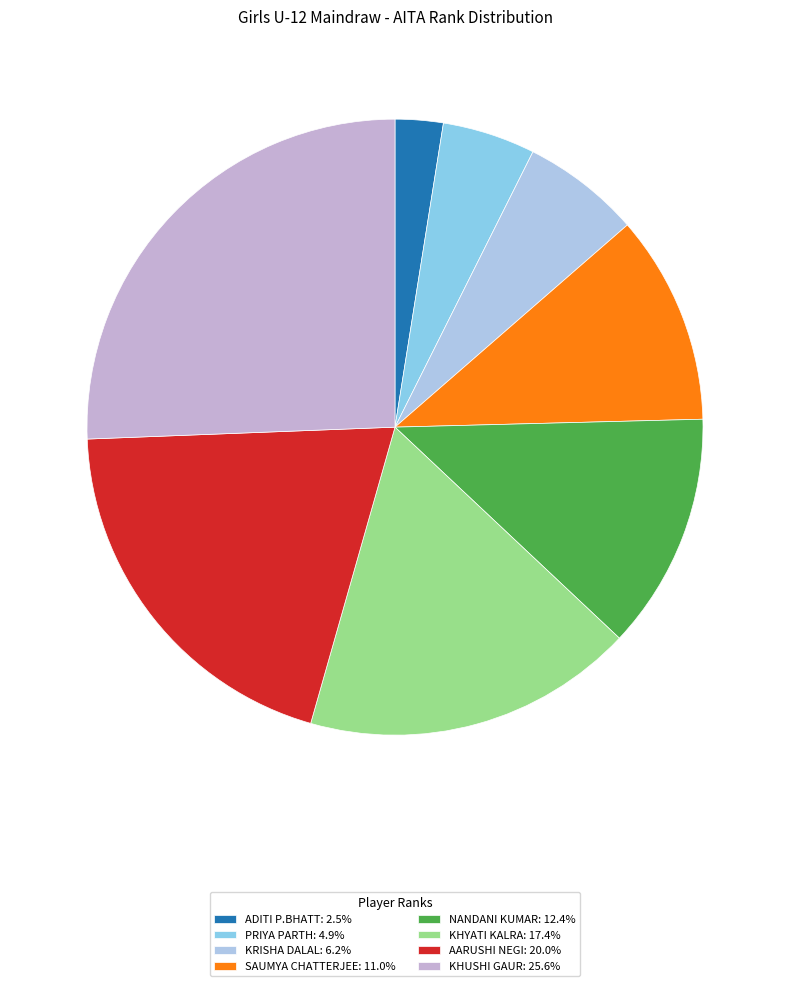

To the nearest percent, what portion does KHYATI KALRA represent?

17%